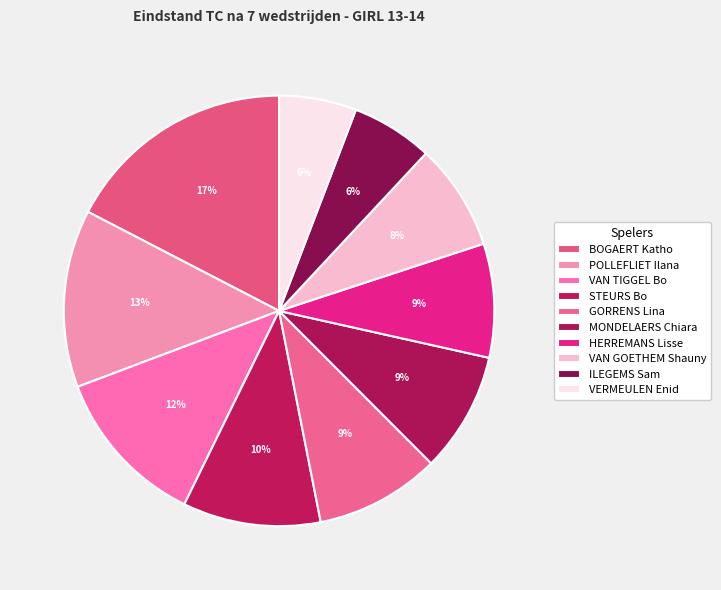

To the nearest percent, what is the difference between the MONDELAERS Chiara and BOGAERT Katho slice percentages?

8%